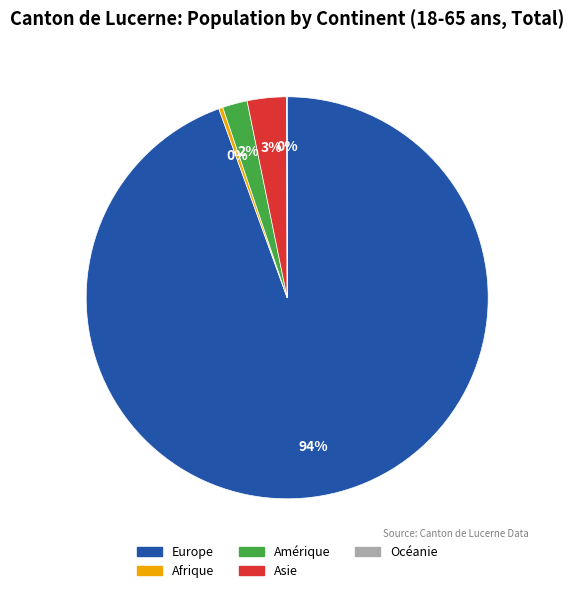

Do Amérique and Asie together represent more than half of the pie?

No